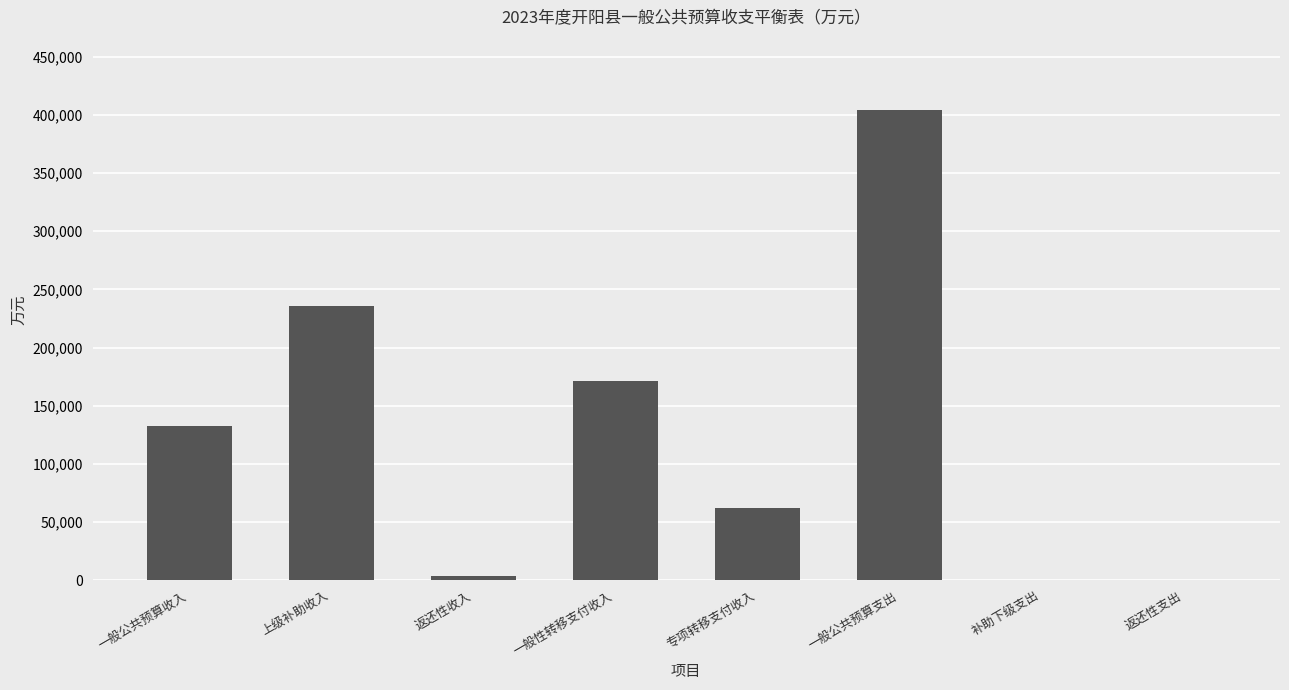

At which label is the value closest to 202038?

一般性转移支付收入